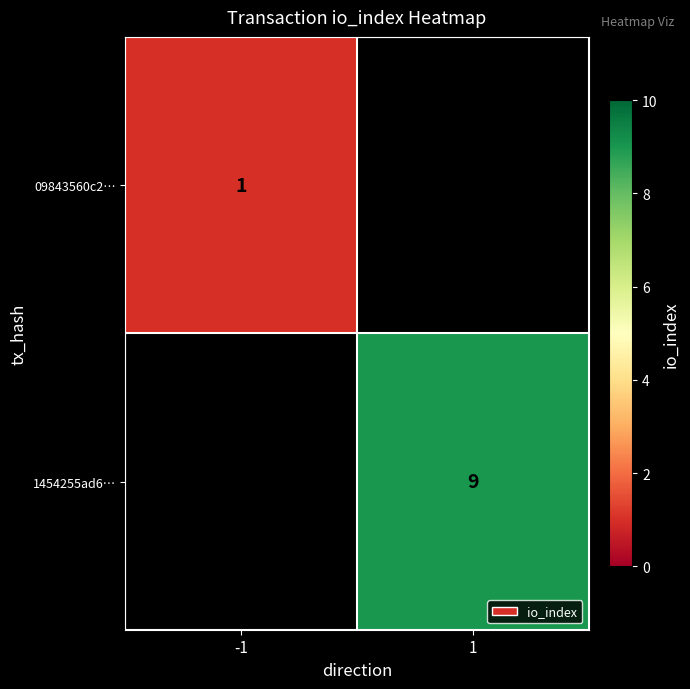

True or false: 1454255ad6… has a value of 9 at 1.

True